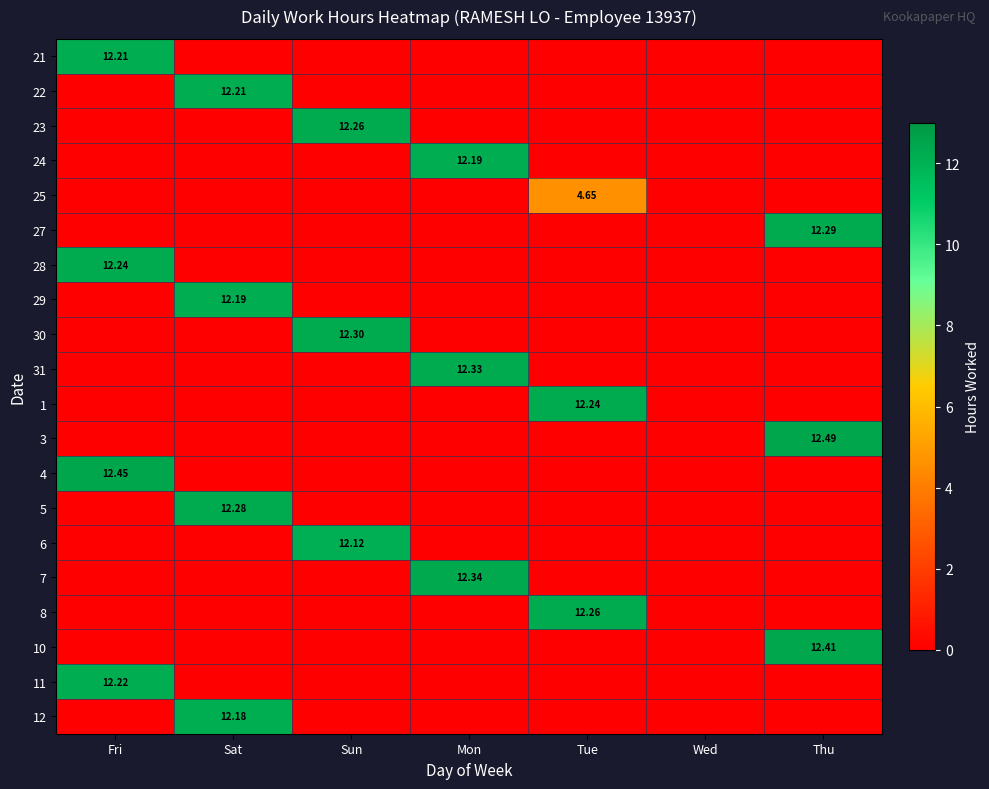

Is the value of 27 at Wed greater than the value of 23 at Tue?

No